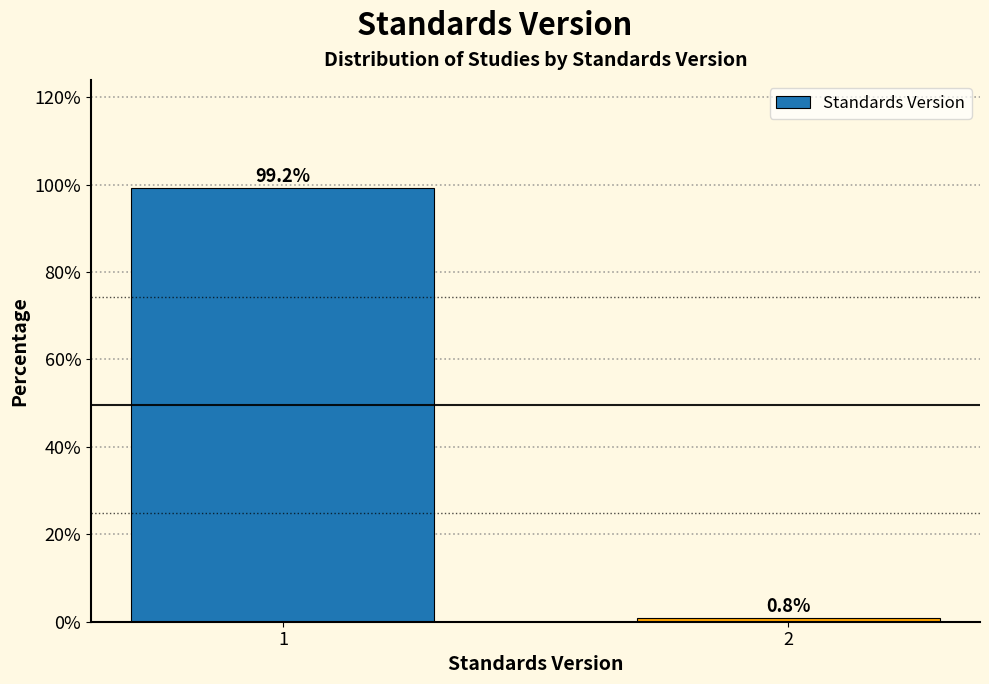

Reading right to left, extract all data points from this chart.

2=0.8	1=99.2